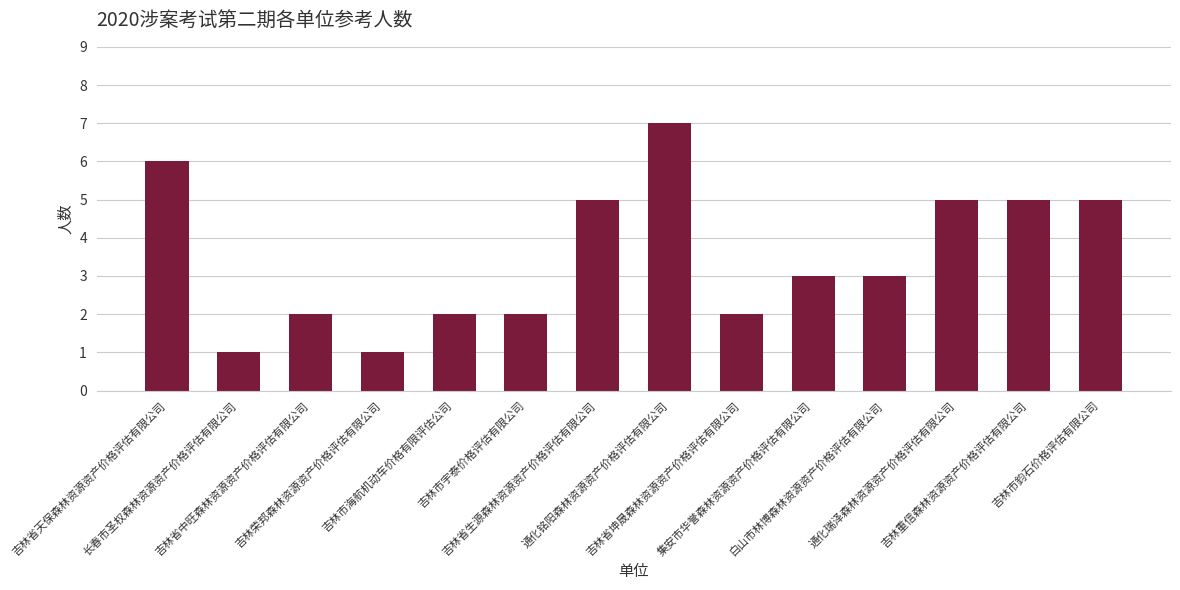

Read the value at 长春市圣权森林资源资产价格评估有限公司.

1